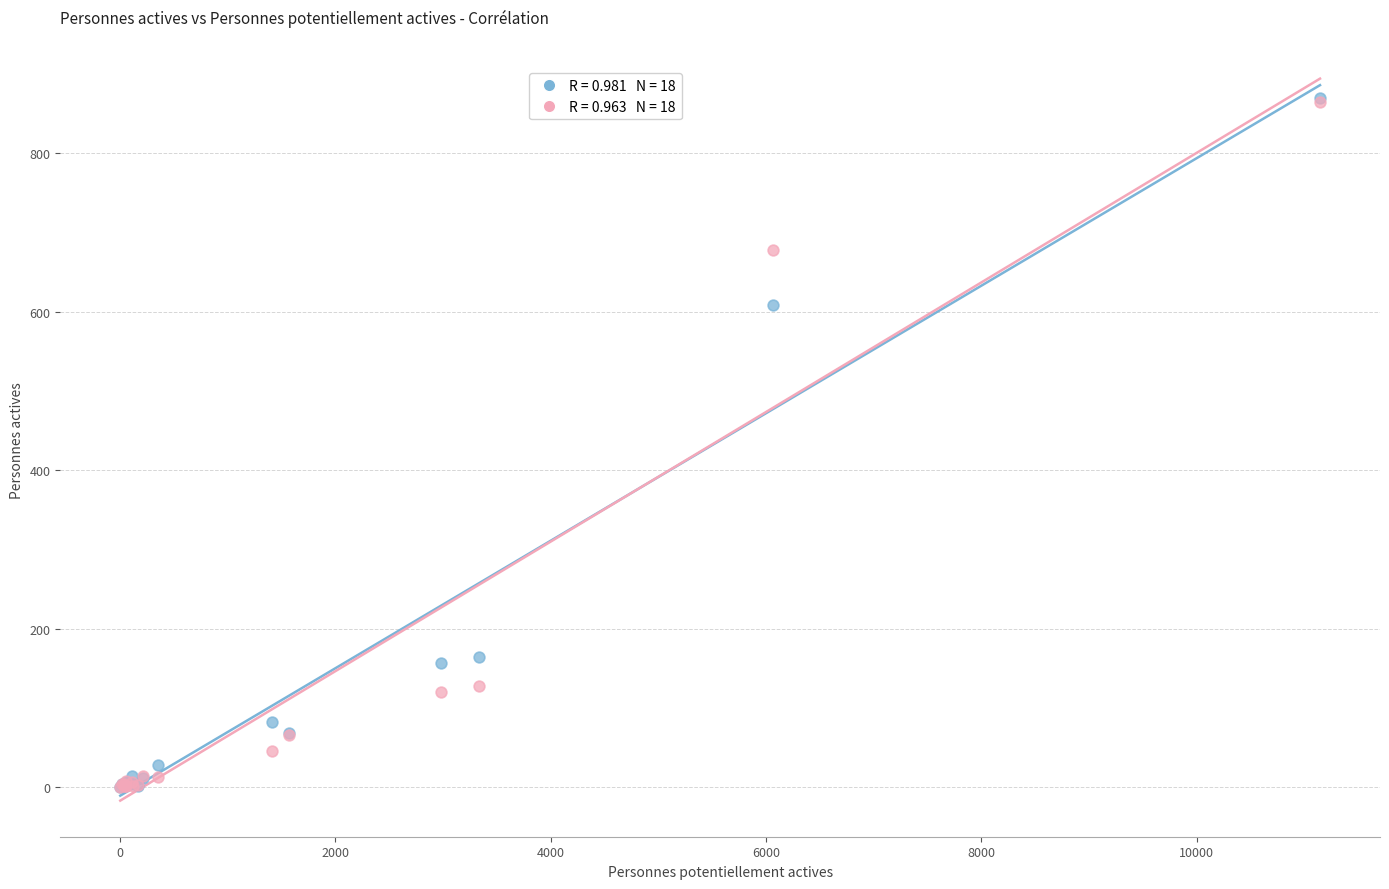

Across all series, what Y value is closest to 435?

609